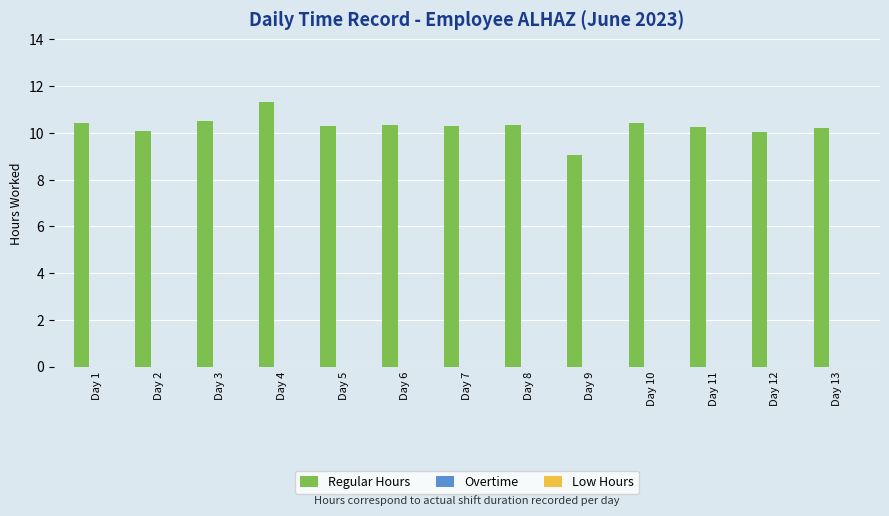

What value does the data have at Day 6?

10.3